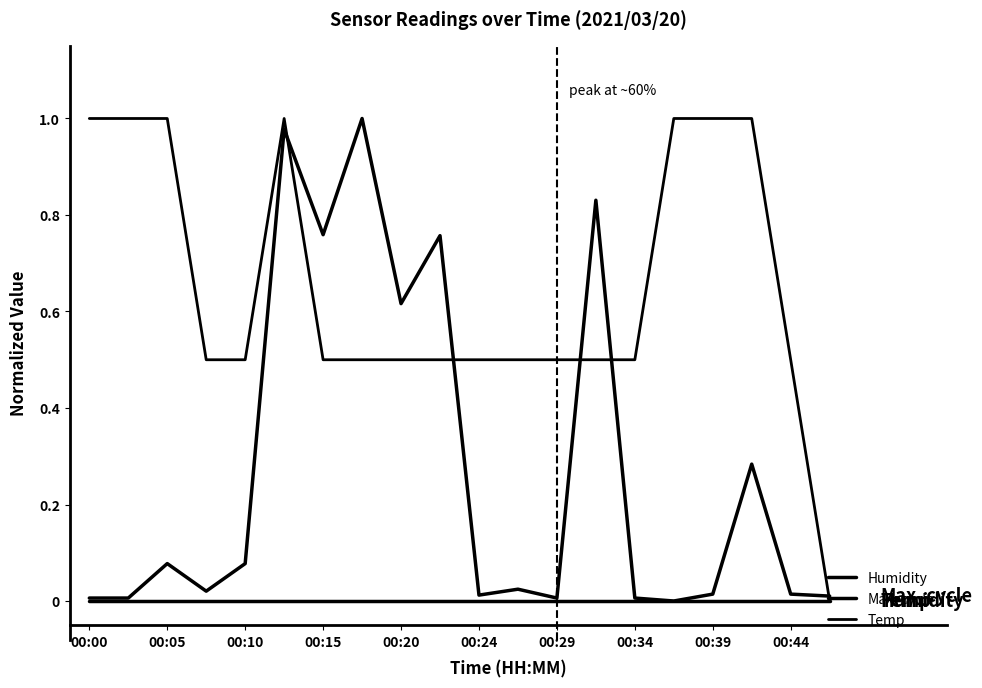

True or false: Humidity and Temp intersect in this chart.

False